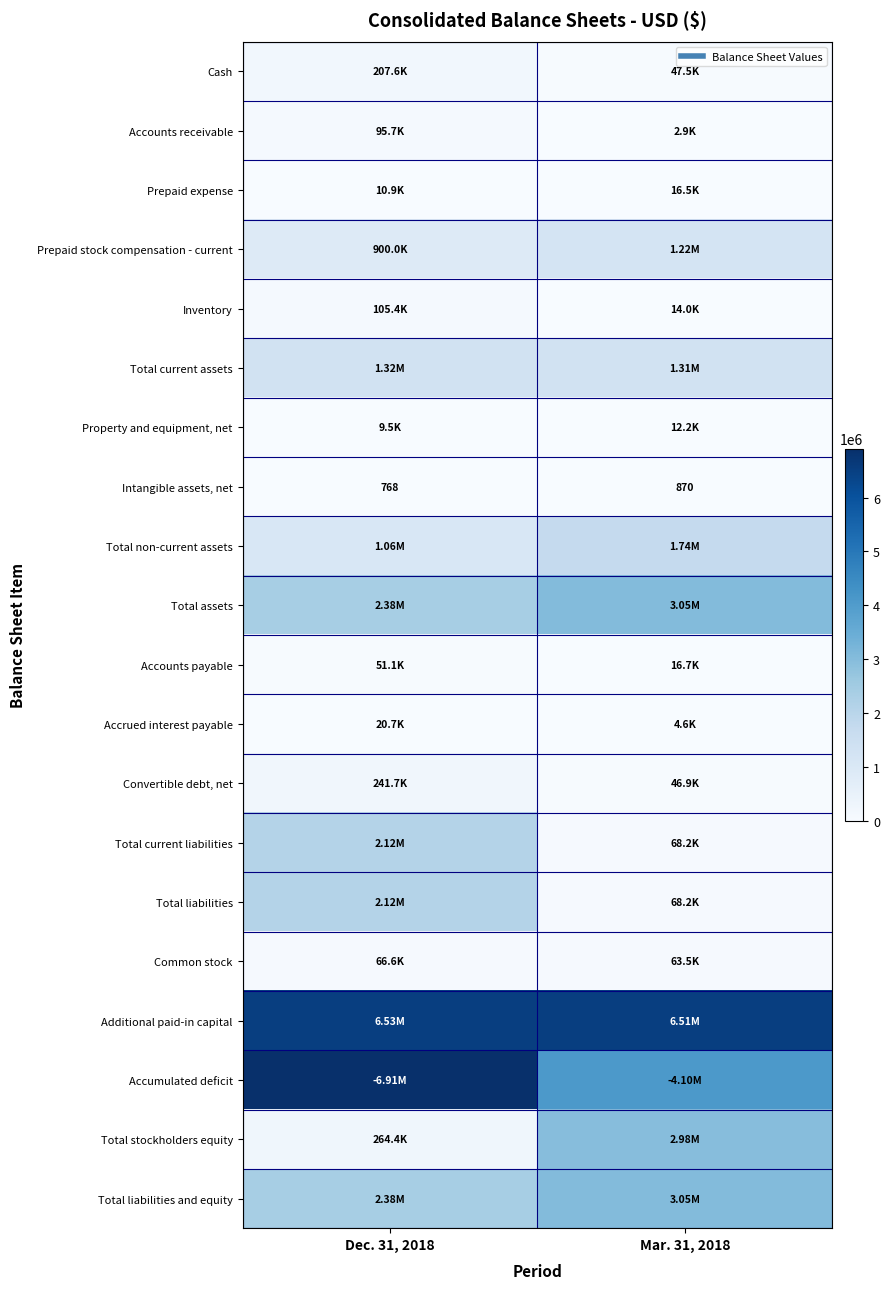

What is the difference between the Total stockholders equity values at Mar. 31, 2018 and Dec. 31, 2018?

2715647